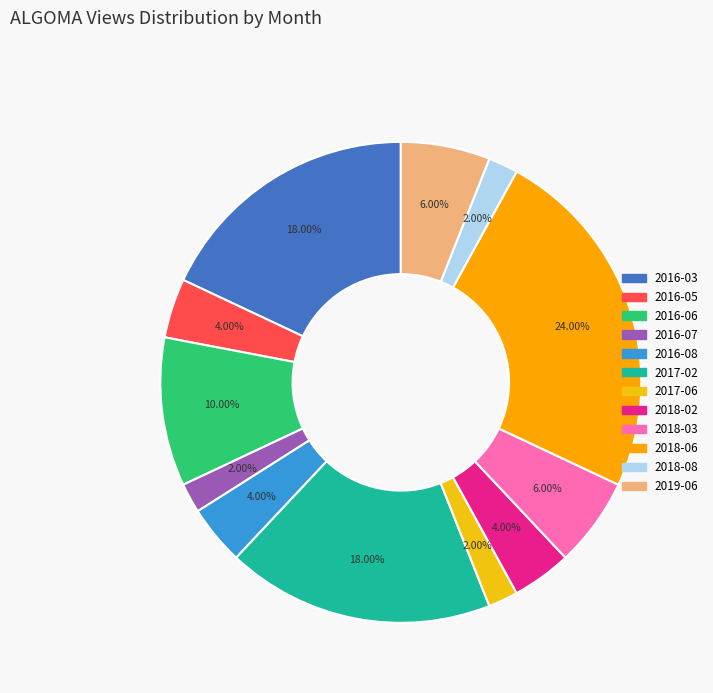

Is there a majority slice in this chart?

No